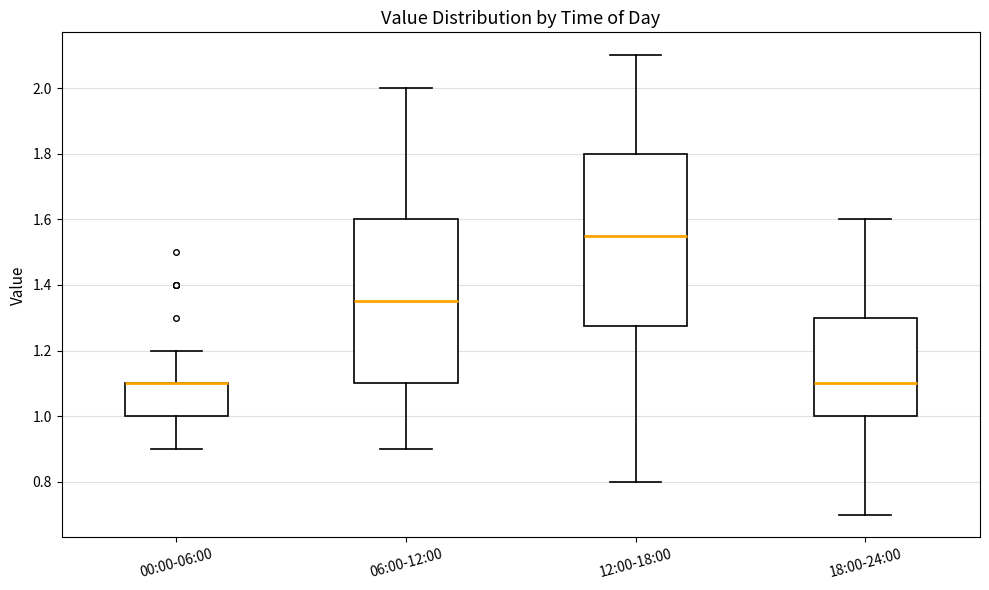

Where does the upper whisker of the box for 12:00-18:00 end on the y-axis? The values are not printed on the chart, so give them approximately, as read against the axis.

2.10